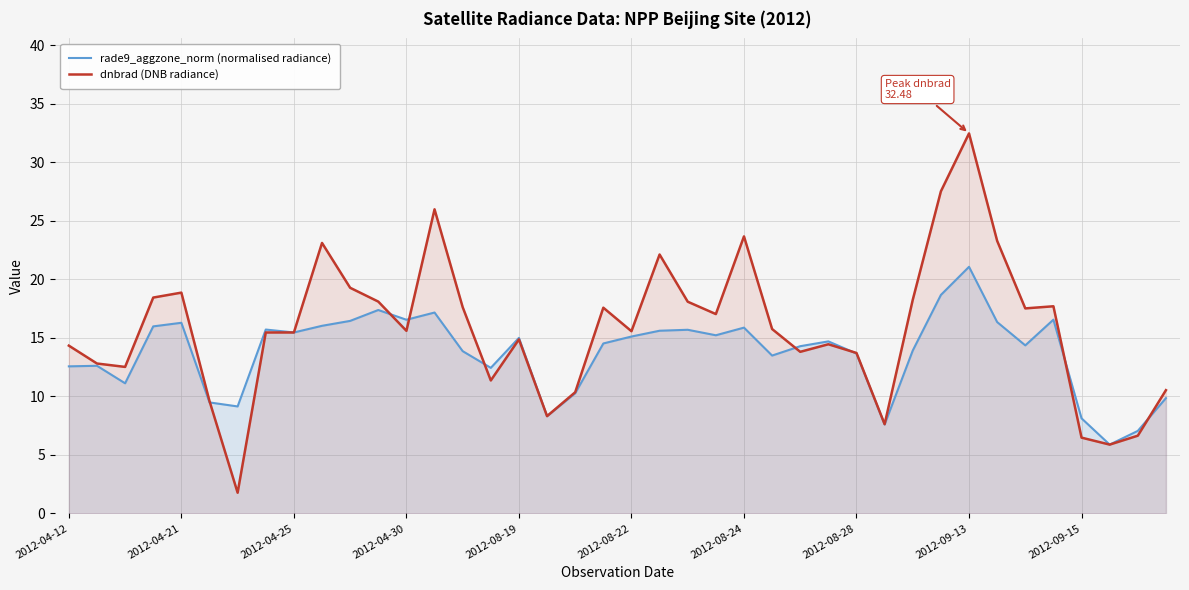

How many intersections are there between rade9_aggzone_norm (normalised radiance) and dnbrad (DNB radiance)?

10